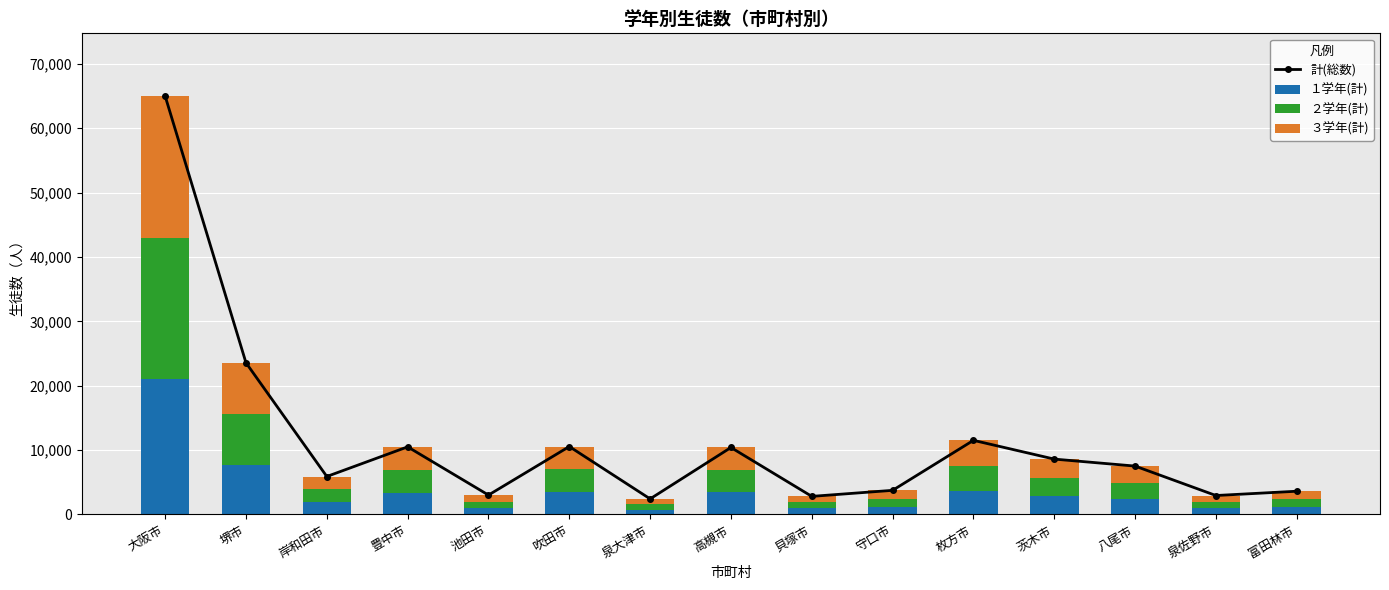

Reading left to right, transcribe all the data shown in this chart.

計(総数): 64999	23564	5898	10504	3014	10553	2421	10404	2811	3748	11515	8601	7517	2943	3610
１学年(計): 21121	7714	1888	3398	960	3523	765	3469	954	1162	3705	2842	2404	974	1202
２学年(計): 21801	7919	2000	3472	1015	3478	801	3444	936	1280	3868	2801	2535	964	1140
３学年(計): 22077	7931	2010	3634	1039	3552	855	3491	921	1306	3942	2958	2578	1005	1268